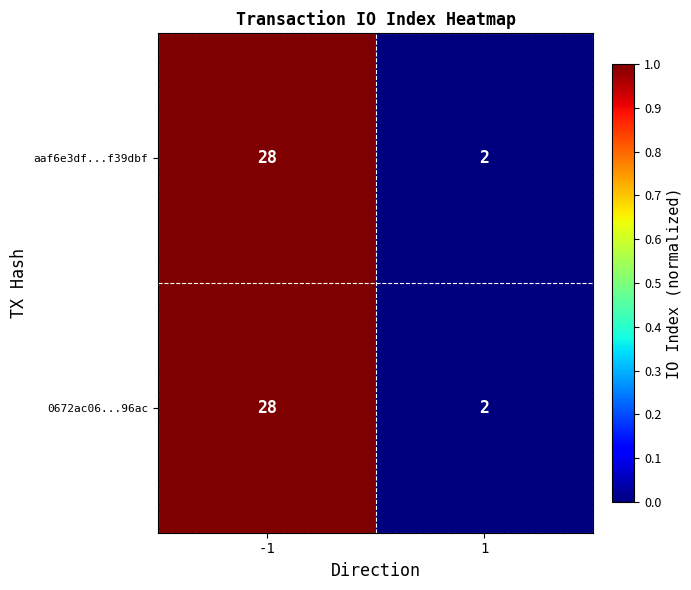

What is the difference between the aaf6e3df...f39dbf values at 1 and -1?

26